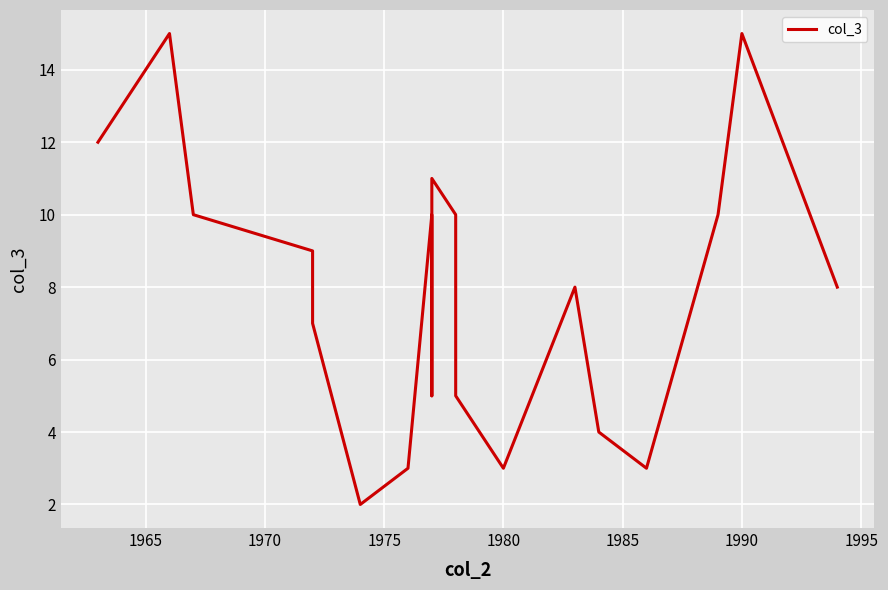

How many data points are less than 8?

8